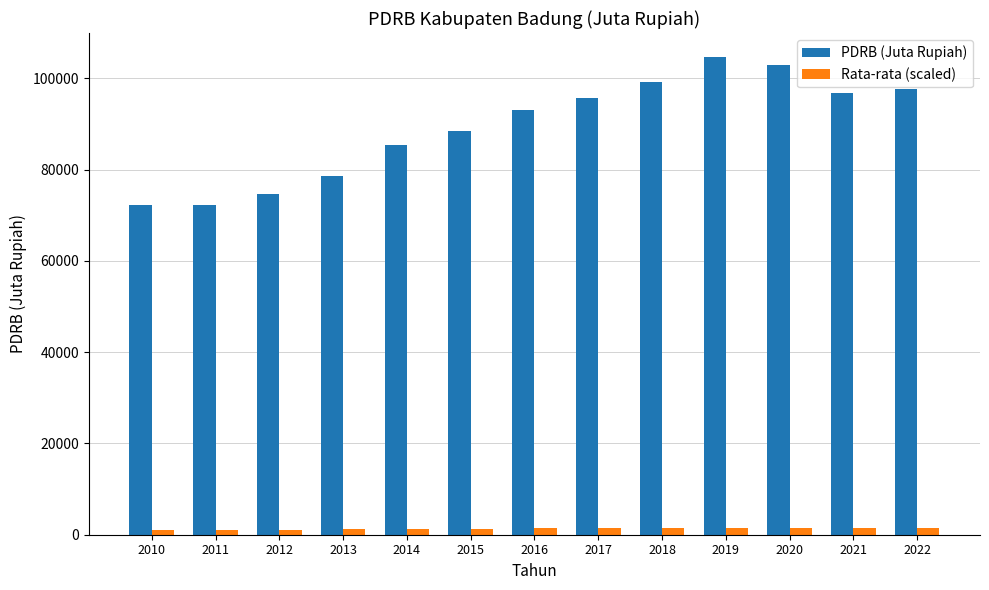

How many values in the PDRB (Juta Rupiah) series are below 93194?

6